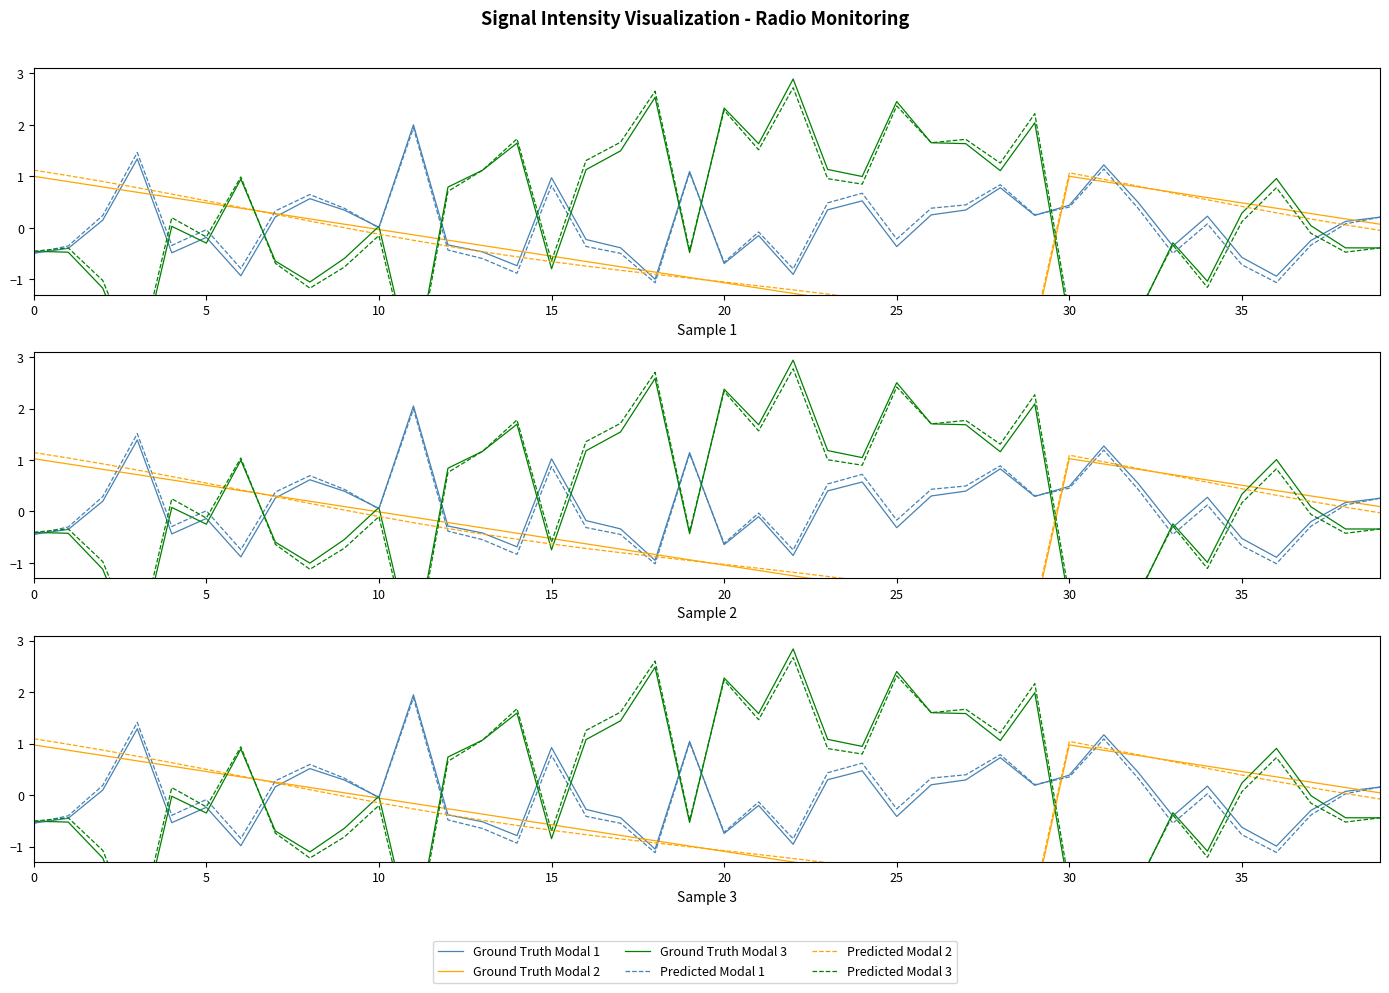

In Predicted Modal 3, how many points are higher than both neighbors (excluding endpoints)?

13